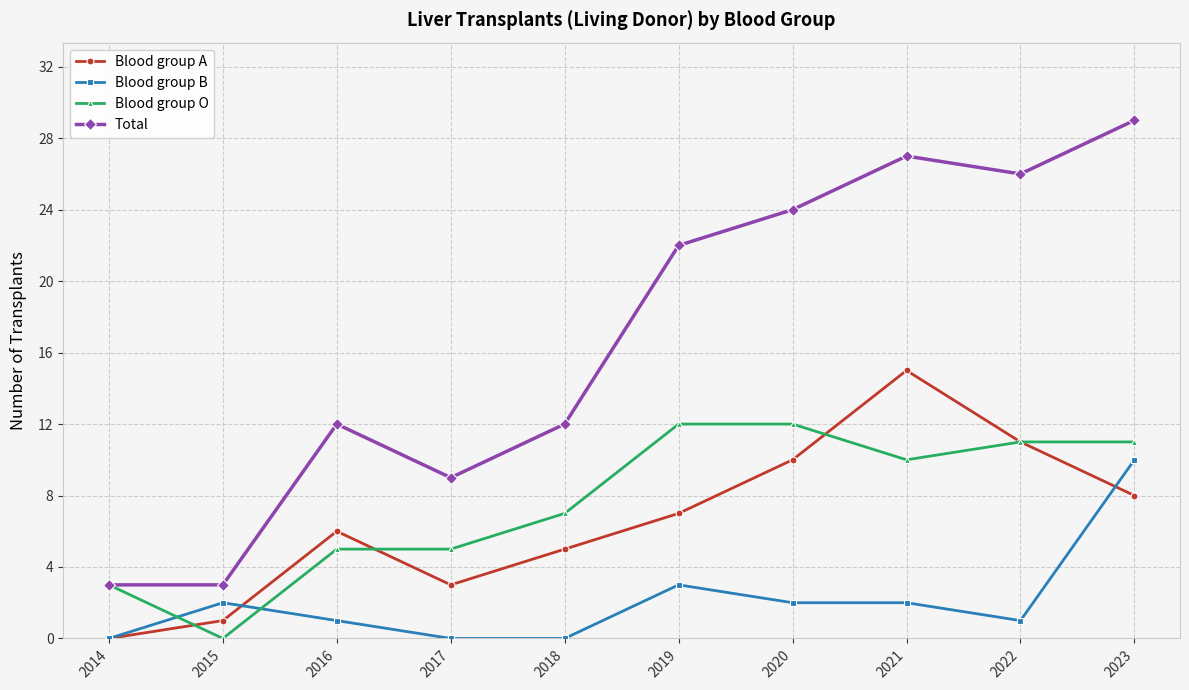

Between 2016 and 2023, which series saw the biggest shift?

Total